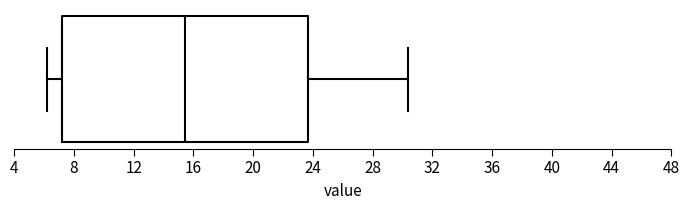

Where is the left edge of the box on the x-axis? The values are not printed on the chart, so give them approximately, as read against the axis.

7.0